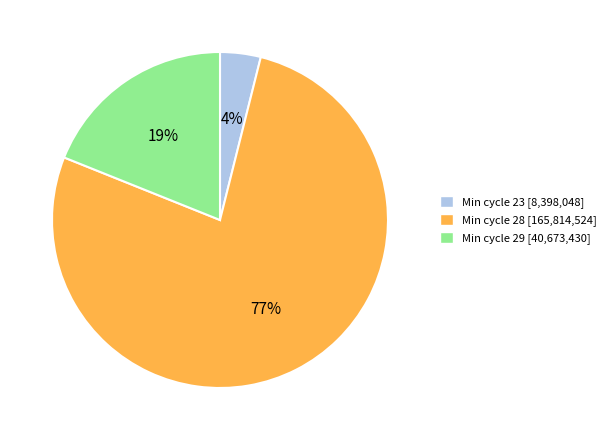

Is the sum of Min cycle 28 [165,814,524] and Min cycle 29 [40,673,430] greater than half?

Yes